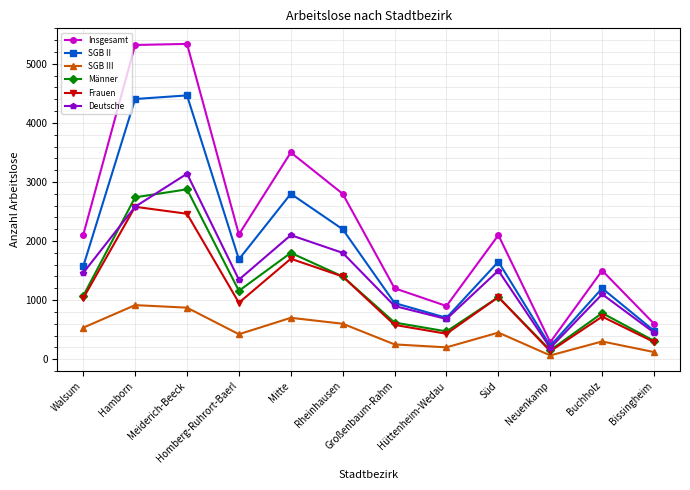

In Männer, how many points are lower than both neighbors (excluding endpoints)?

3